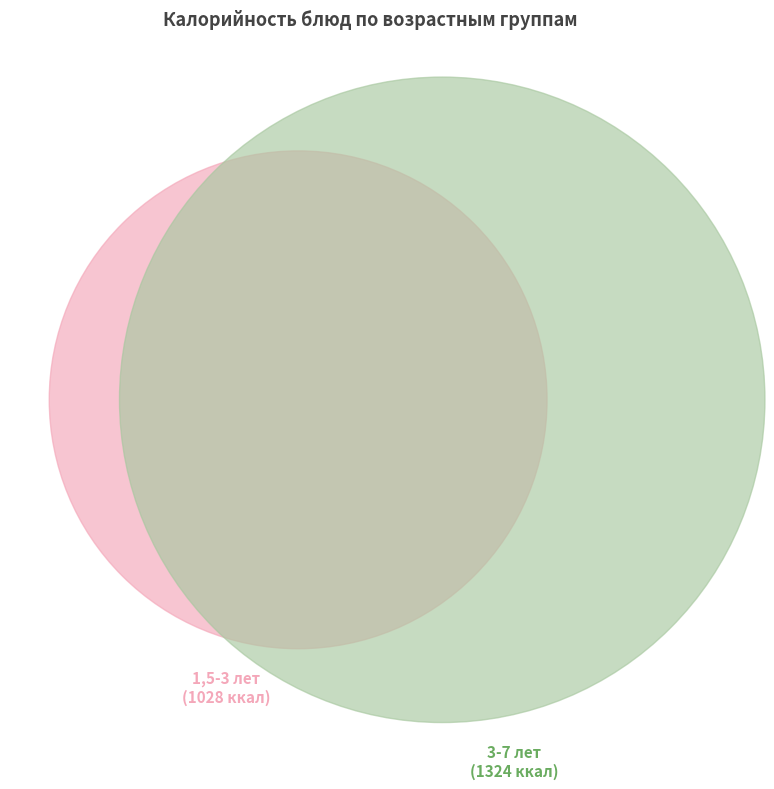

The 10 slice represents 1% of the pie. True or false?

False